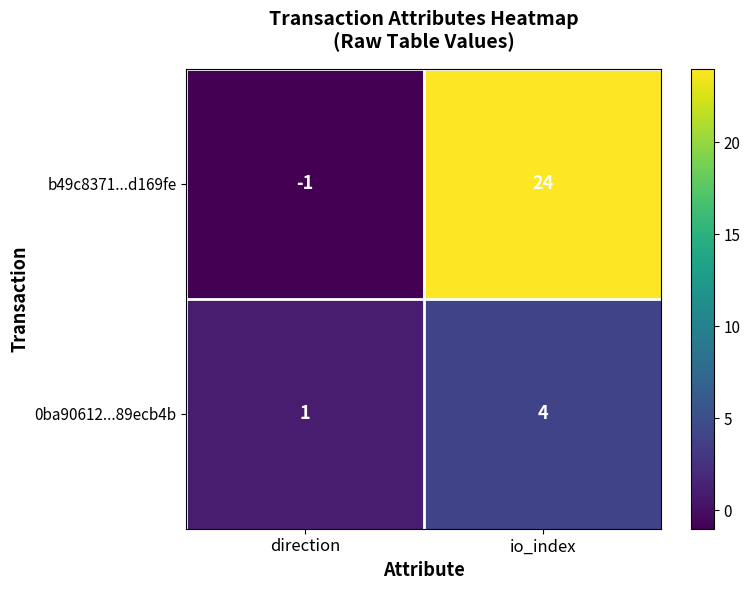

At which label is 0ba90612...89ecb4b closest to 2?

direction